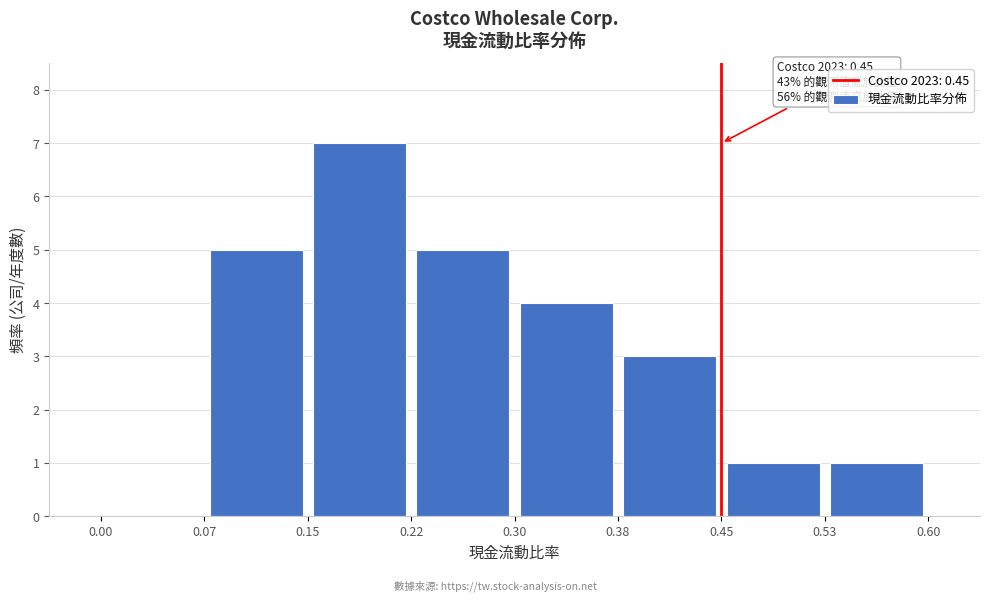

Which range on the x-axis has the tallest bar?

0.15 to 0.22